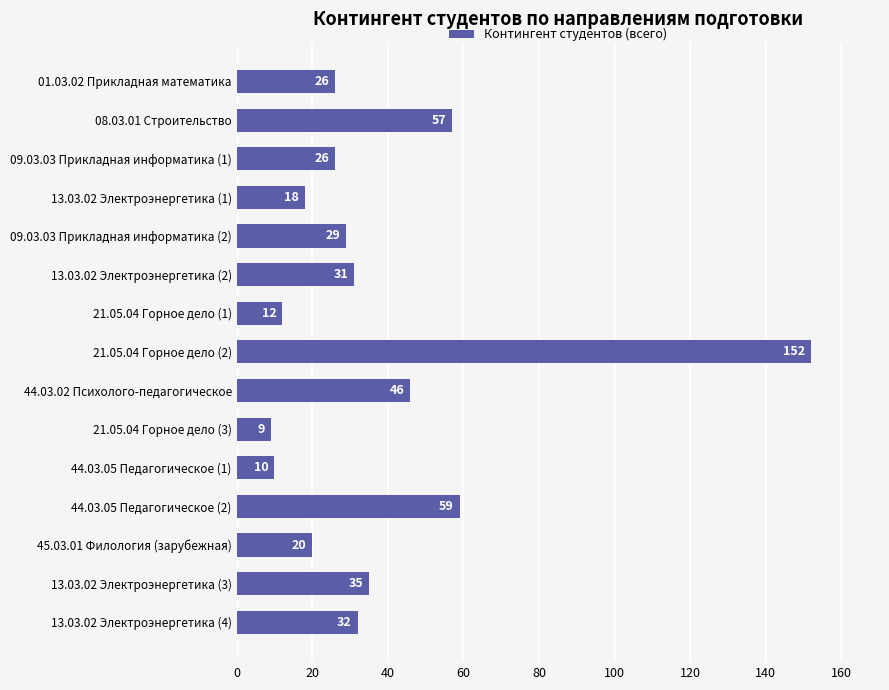

What is the sum of all values?

562